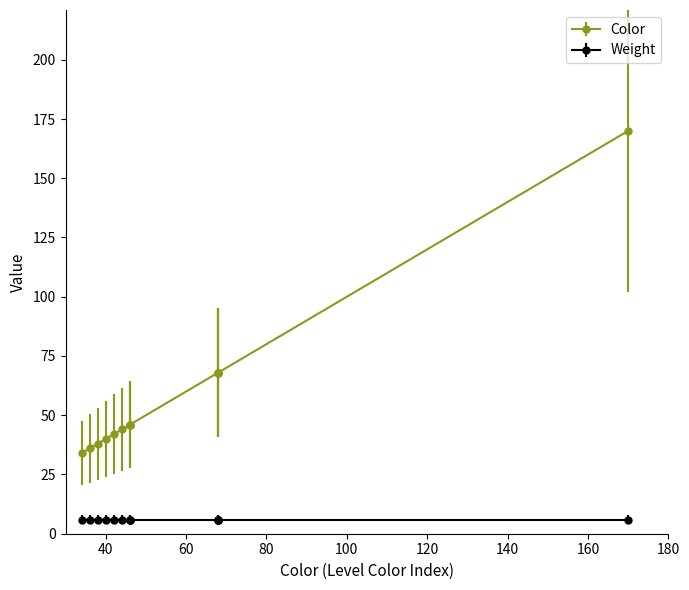

Which series has the largest total across all categories?

Color